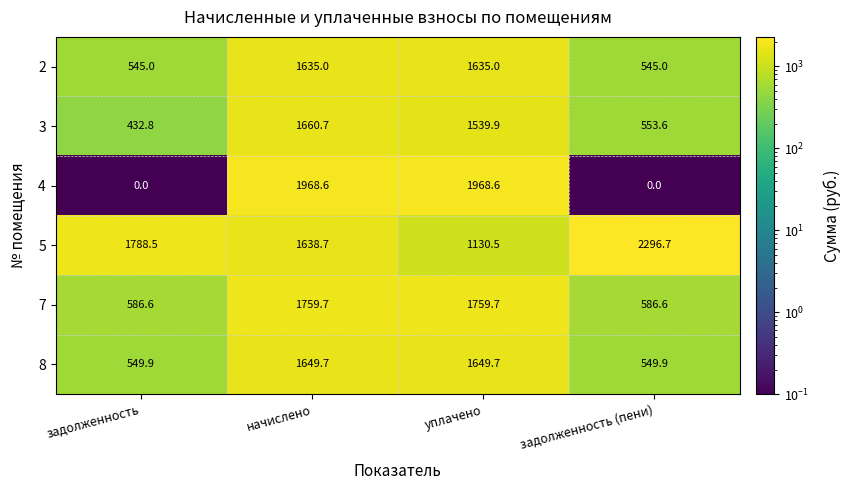

What is the difference between the maximum and second lowest values in the 3 series?

1107.1